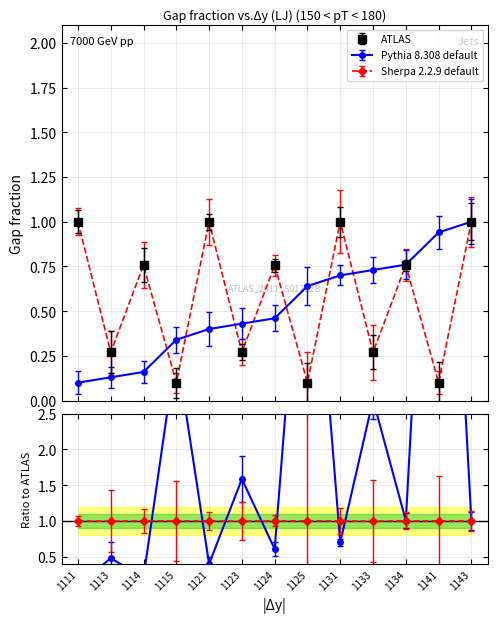

What is the difference between the maximum and minimum values in the Sherpa 2.2.9 default series?

0.9